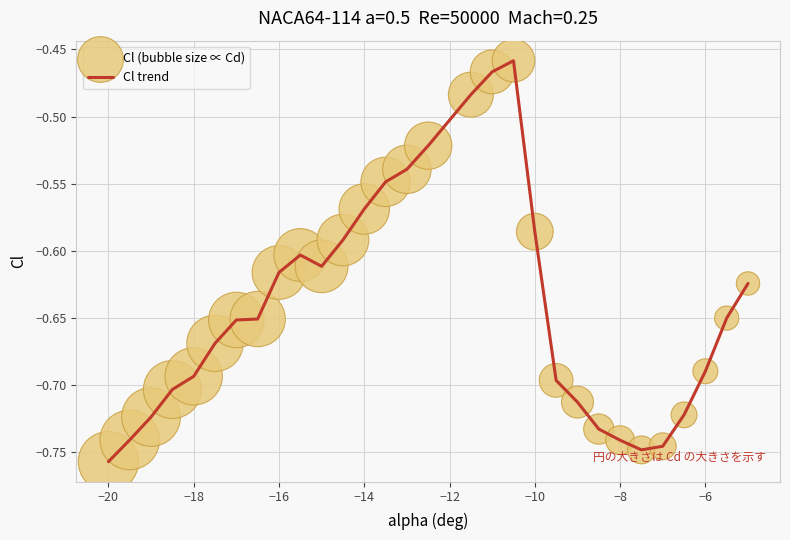

What is the difference between the maximum and minimum values?

0.3